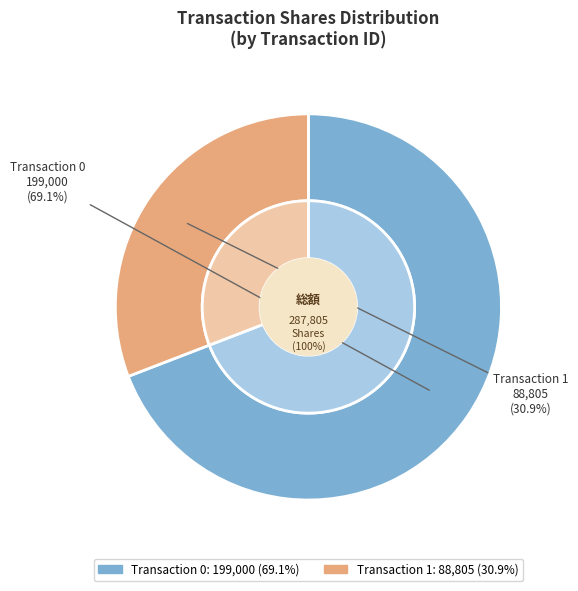

Does 0 represent more than half of the total?

Yes